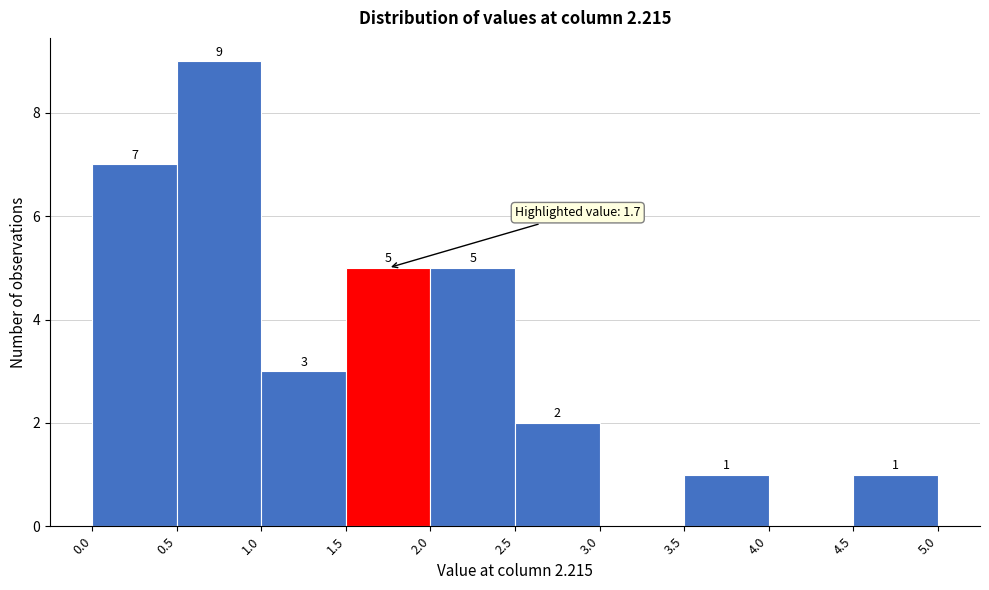

Over which range of the x-axis is the bar tallest?

0.5 to 1.0